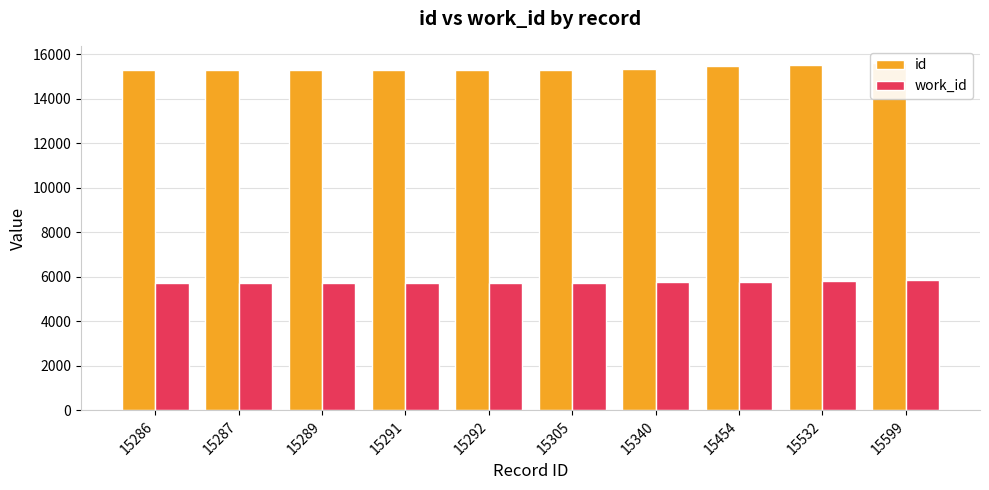

What is the difference between the work_id values at 15532 and 15291?

88